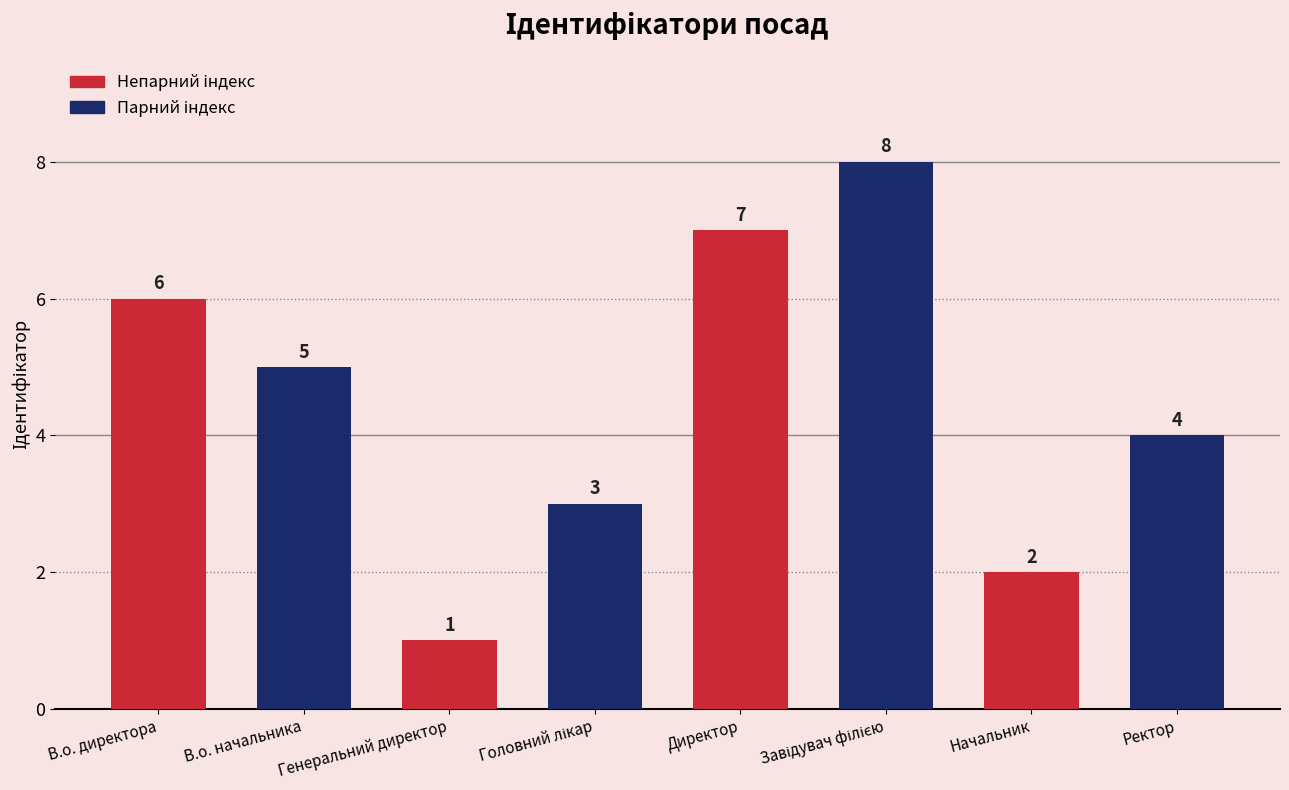

What is the sum of all values?

36